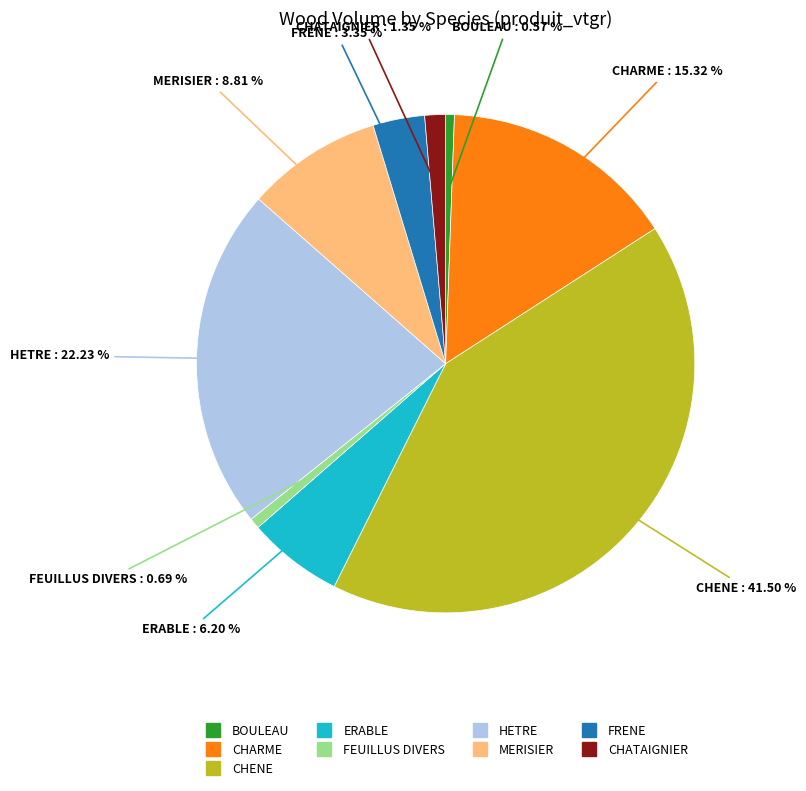

Is CHENE the majority of the pie?

No